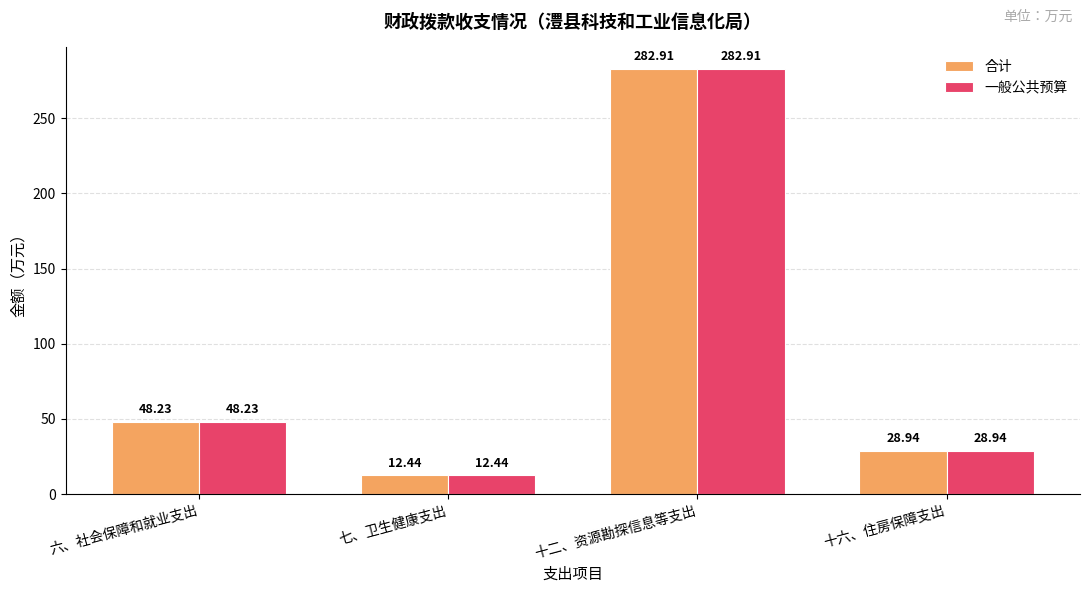

Where is 一般公共预算 nearest to the value 147?

六、社会保障和就业支出